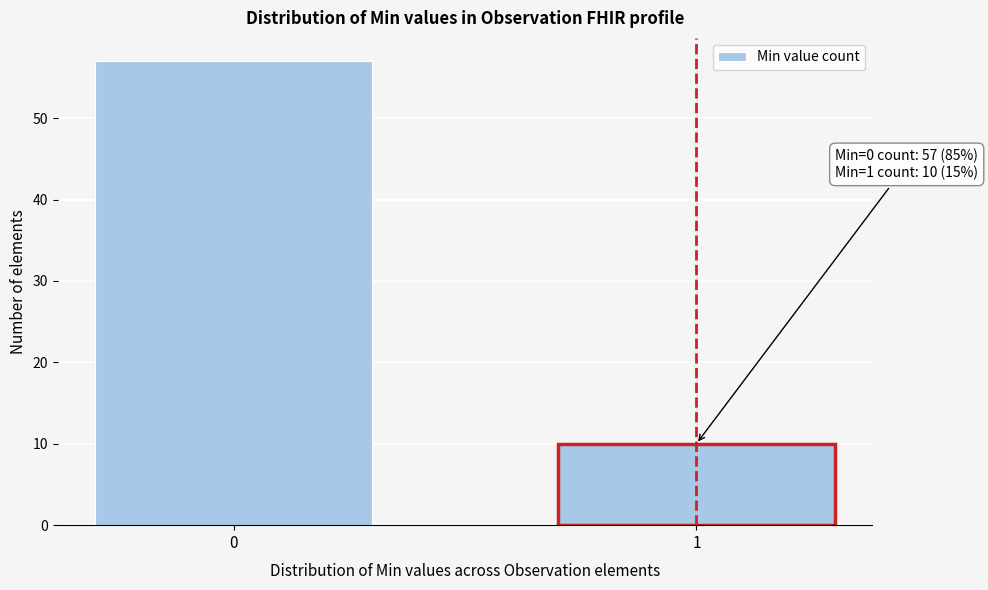

Reading left to right, what are all the values shown in this chart?

0=57	1=10